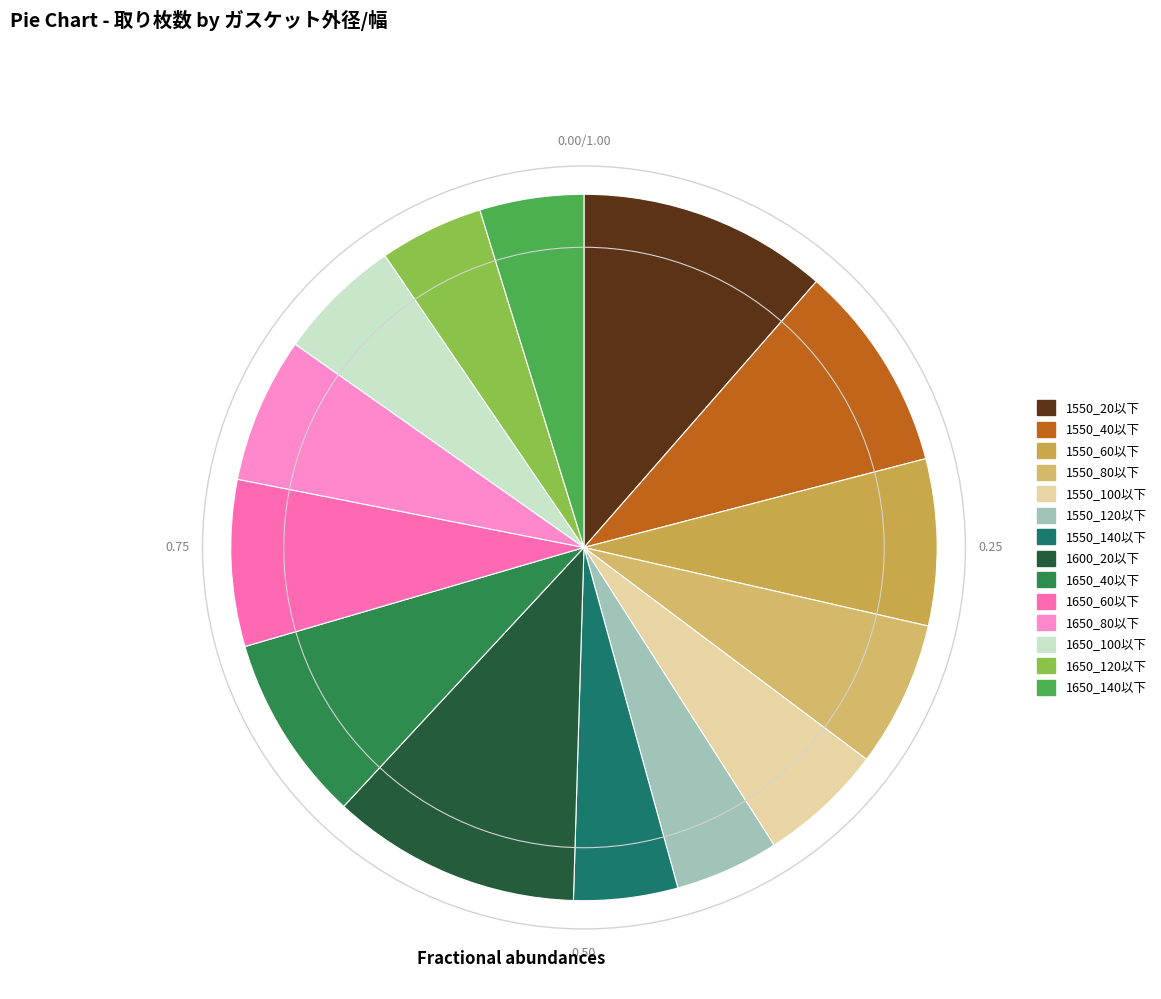

What is the change in value from 1650_40以下 to 1650_140以下?

-4